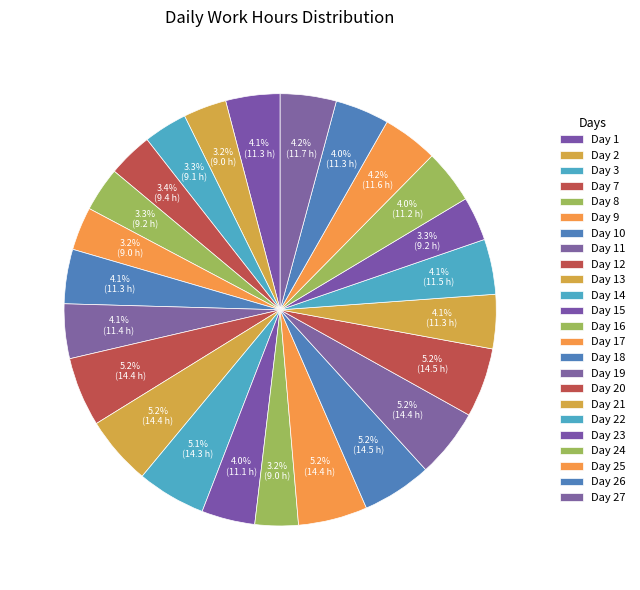

Combined, what portion of the pie is Day 24 and Day 1?

8.1%